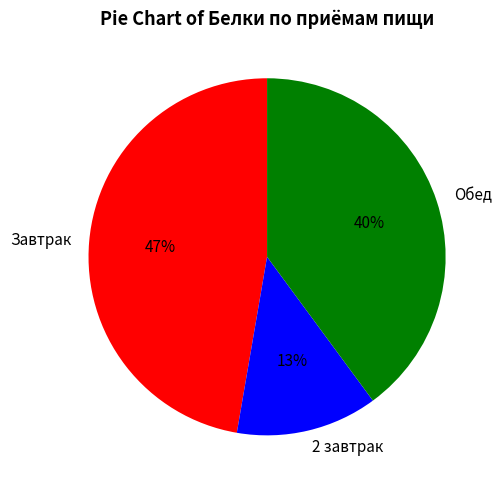

True or false: Завтрак accounts for 47% of the total.

True